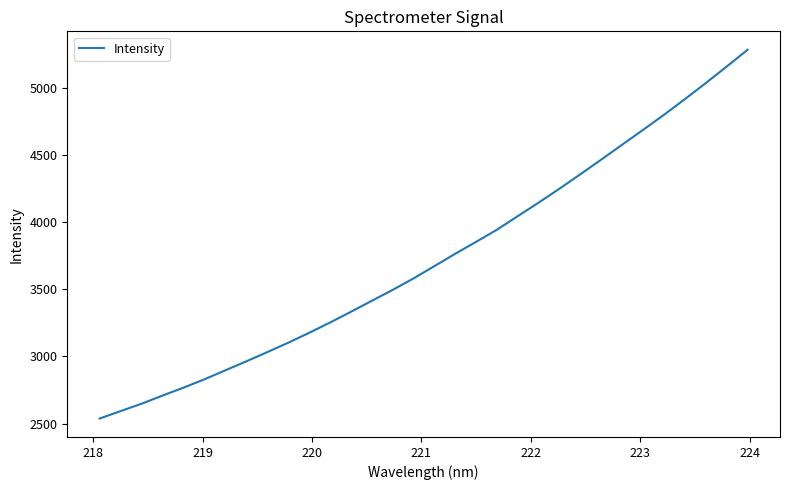

What is the smallest value displayed?

2537.3